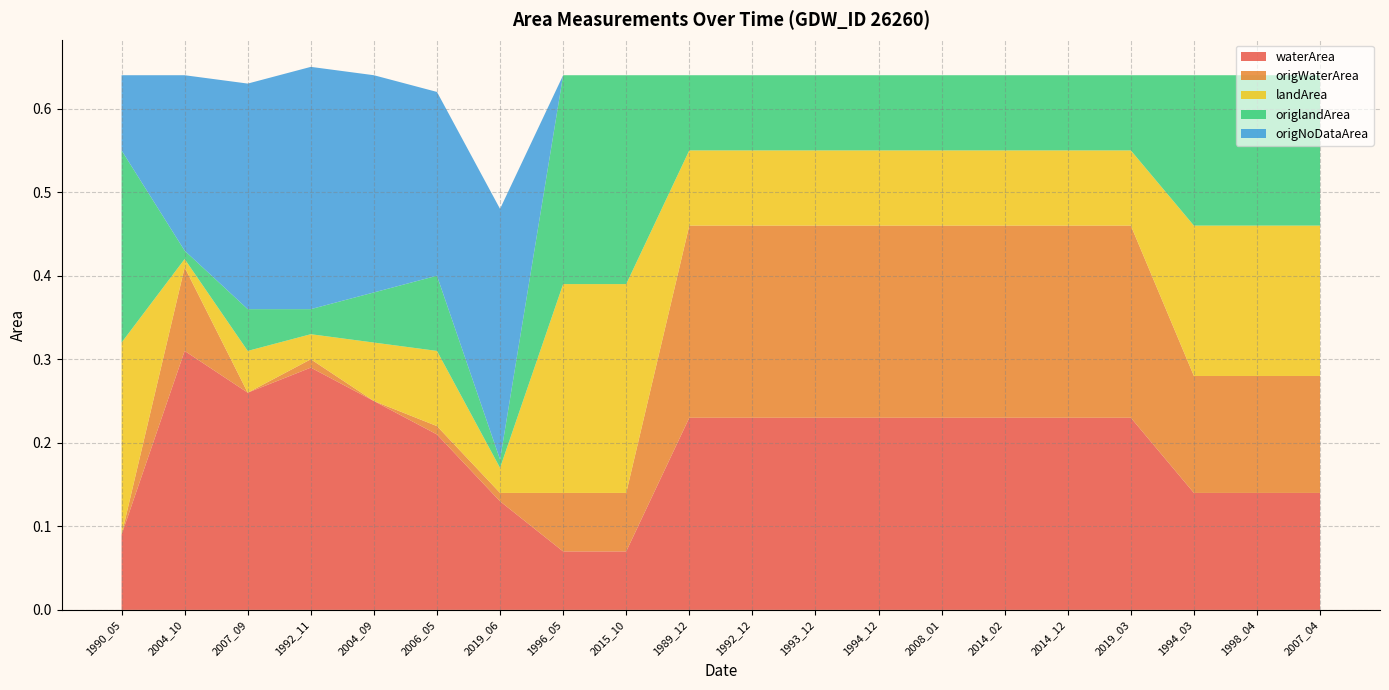

Reading left to right, extract all data points from this chart.

waterArea: 0.1	0.3	0.3	0.3	0.2	0.2	0.1	0.1	0.1	0.2	0.2	0.2	0.2	0.2	0.2	0.2	0.2	0.1	0.1	0.1
origWaterArea: 0.0	0.1	0.0	0.0	0.0	0.0	0.0	0.1	0.1	0.2	0.2	0.2	0.2	0.2	0.2	0.2	0.2	0.1	0.1	0.1
landArea: 0.2	0.0	0.1	0.0	0.1	0.1	0.0	0.2	0.2	0.1	0.1	0.1	0.1	0.1	0.1	0.1	0.1	0.2	0.2	0.2
origlandArea: 0.2	0.0	0.1	0.0	0.1	0.1	0.0	0.2	0.2	0.1	0.1	0.1	0.1	0.1	0.1	0.1	0.1	0.2	0.2	0.2
origNoDataArea: 0.1	0.2	0.3	0.3	0.3	0.2	0.3	0.0	0.0	0.0	0.0	0.0	0.0	0.0	0.0	0.0	0.0	0.0	0.0	0.0